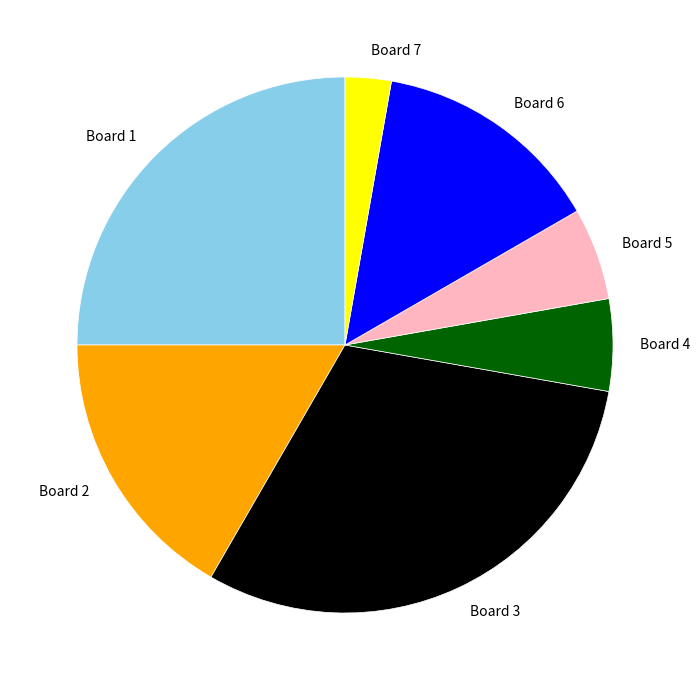

Approximately how many times larger is the value at Board 3 compared to Board 4?

5.5